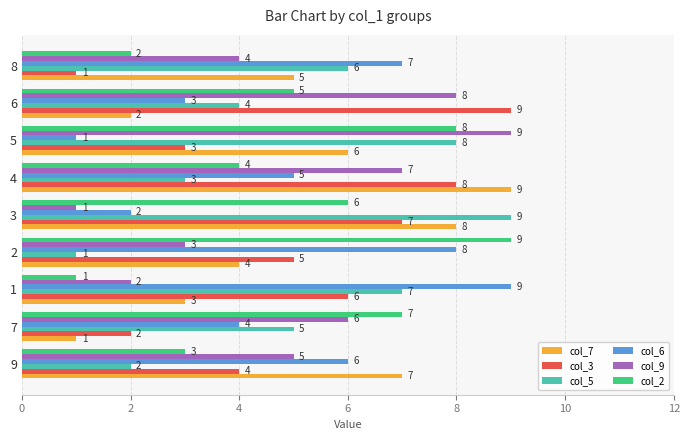

At which category is the sum across all series the highest?

4